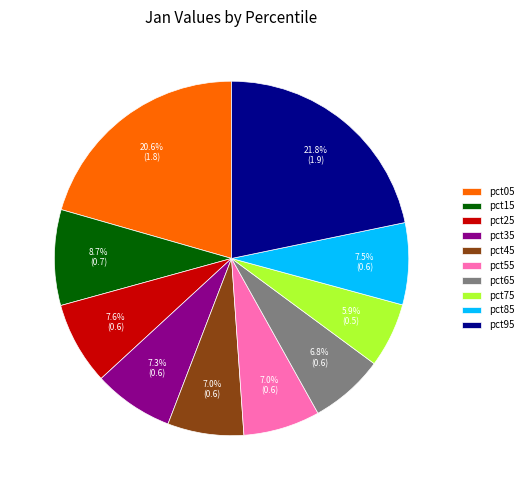

Does any single category account for the majority?

No